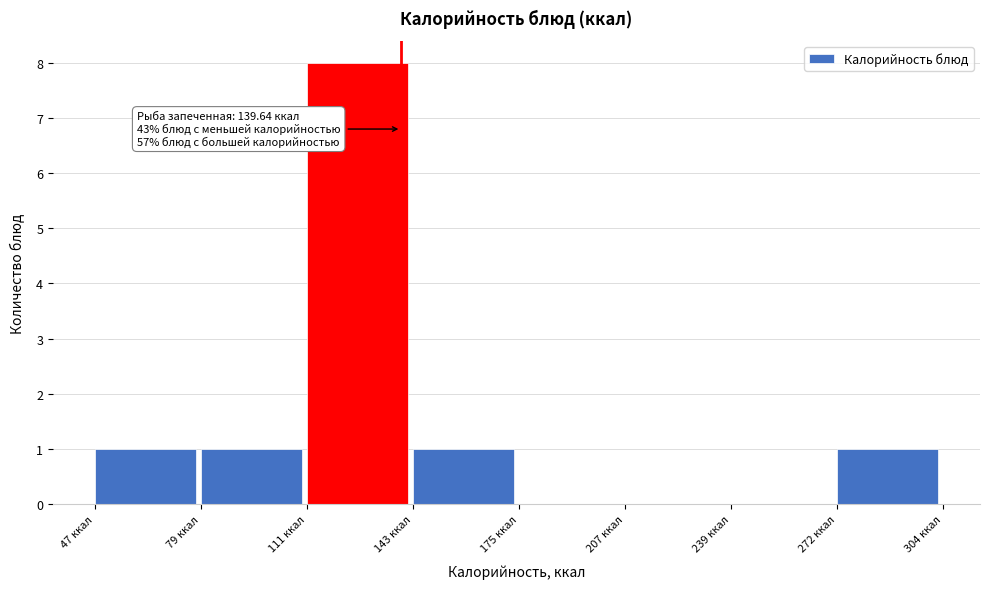

Which range on the x-axis has the tallest bar?

110 to 145